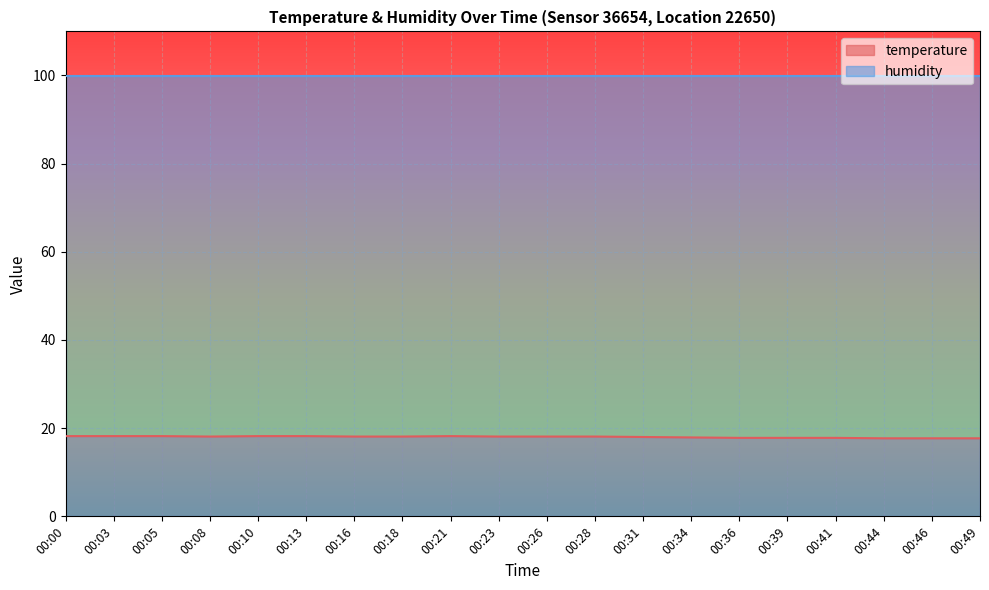

At which category does the data reach its first local peak?

00:21